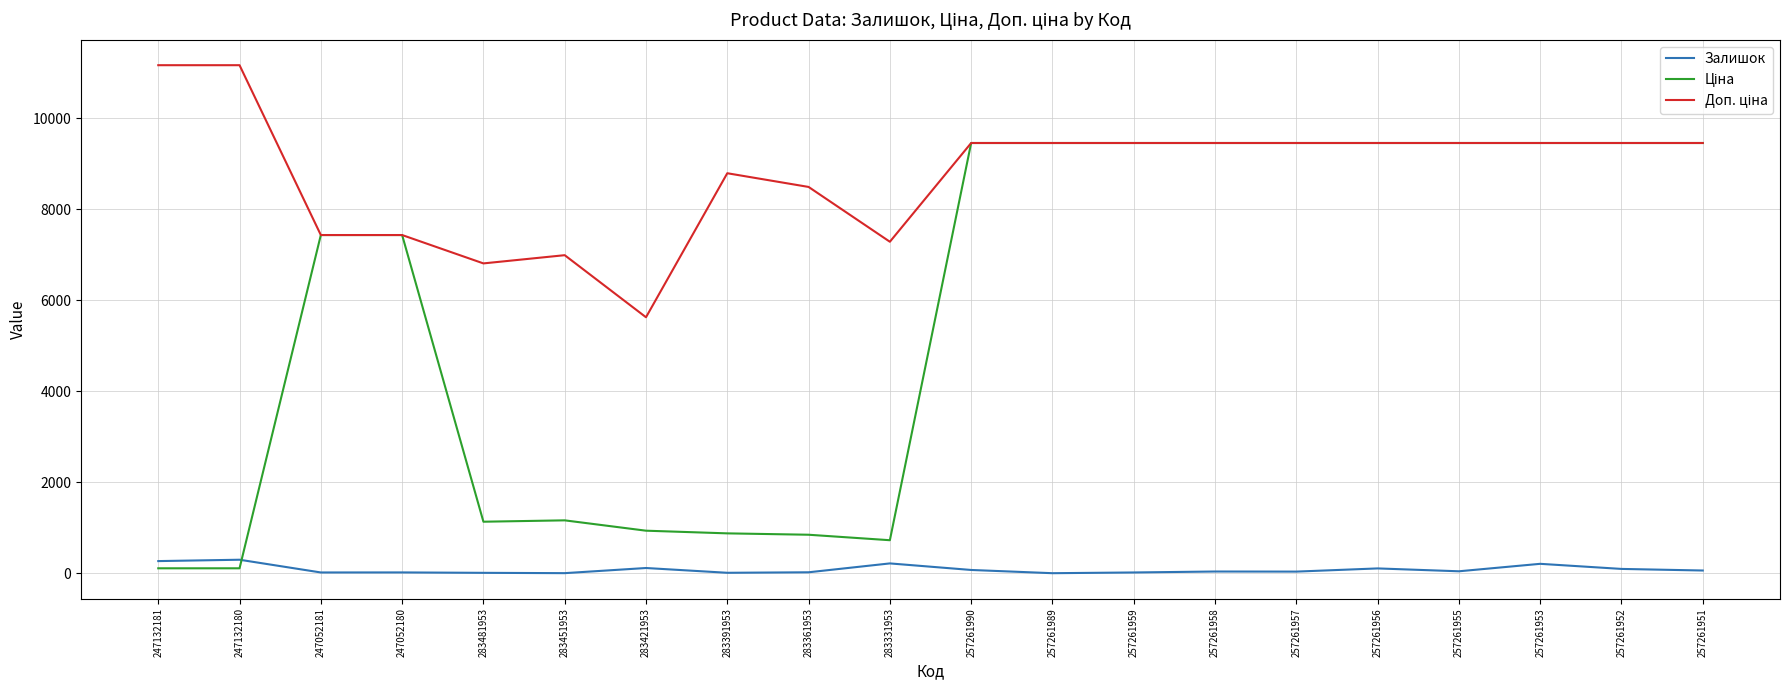

What is the maximum value shown in the chart?

11169.0